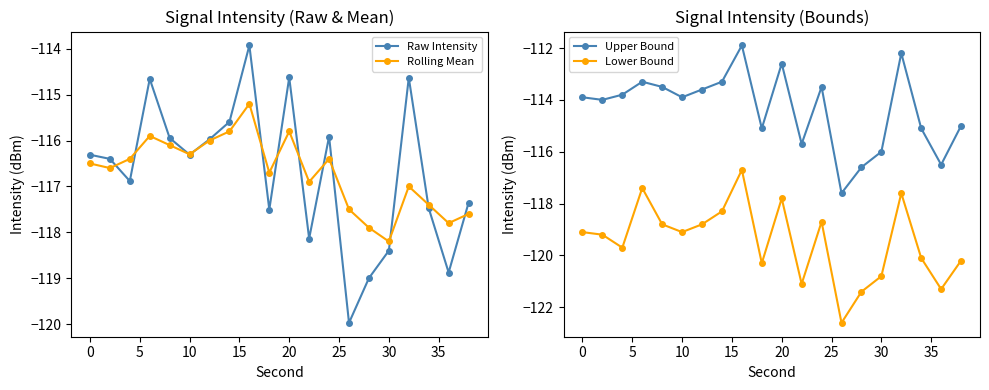

True or false: Rolling Mean and Raw Intensity intersect in this chart.

True